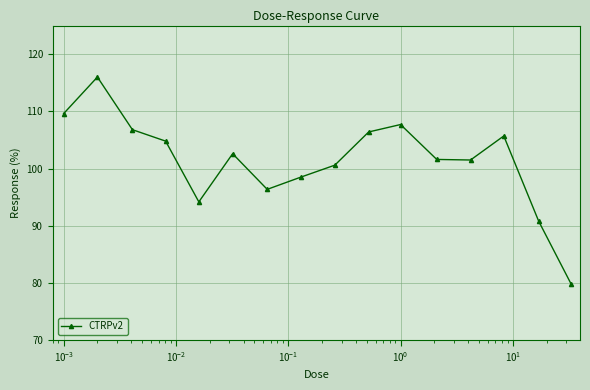

How many interior local valleys (lower than both neighbors) does the data have?

3